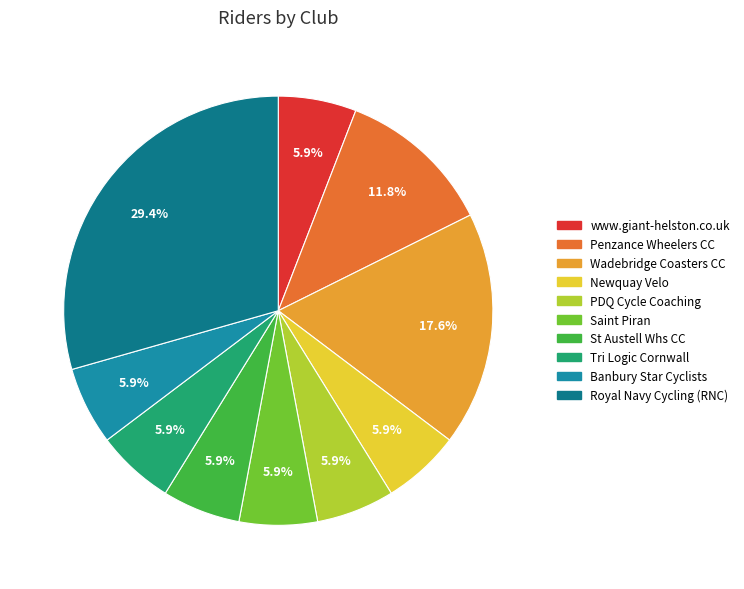

Count the number of slices in the pie.

10